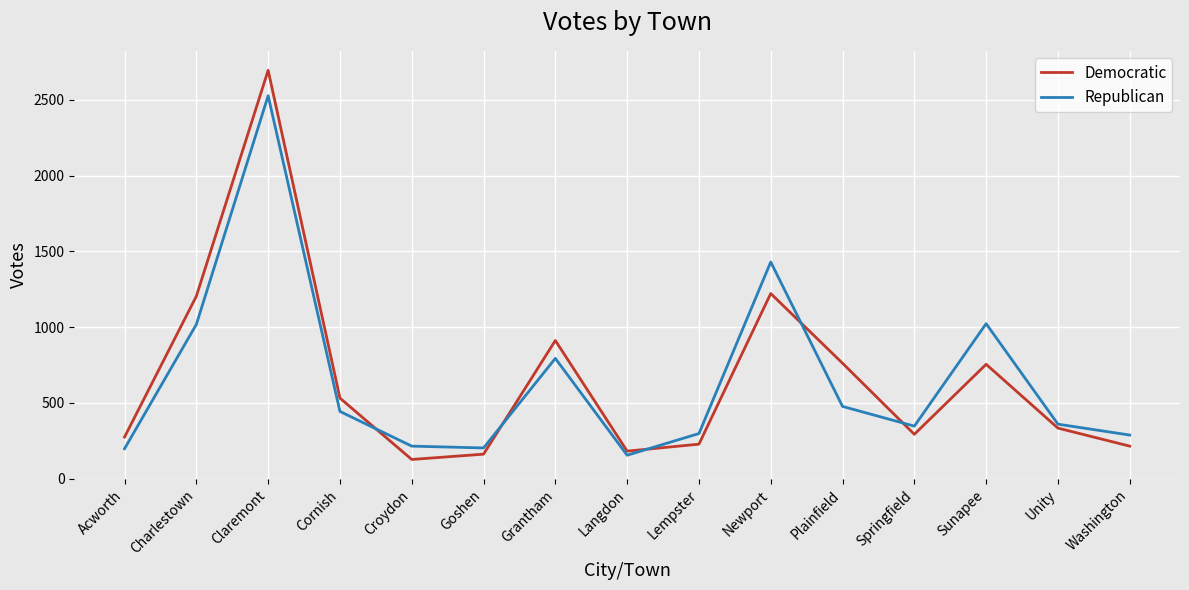

At which category is the sum across all series the highest?

Claremont